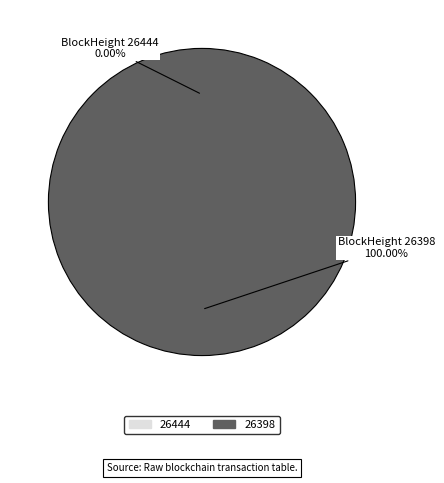

Is it true that 26444 is 9% of the pie?

False